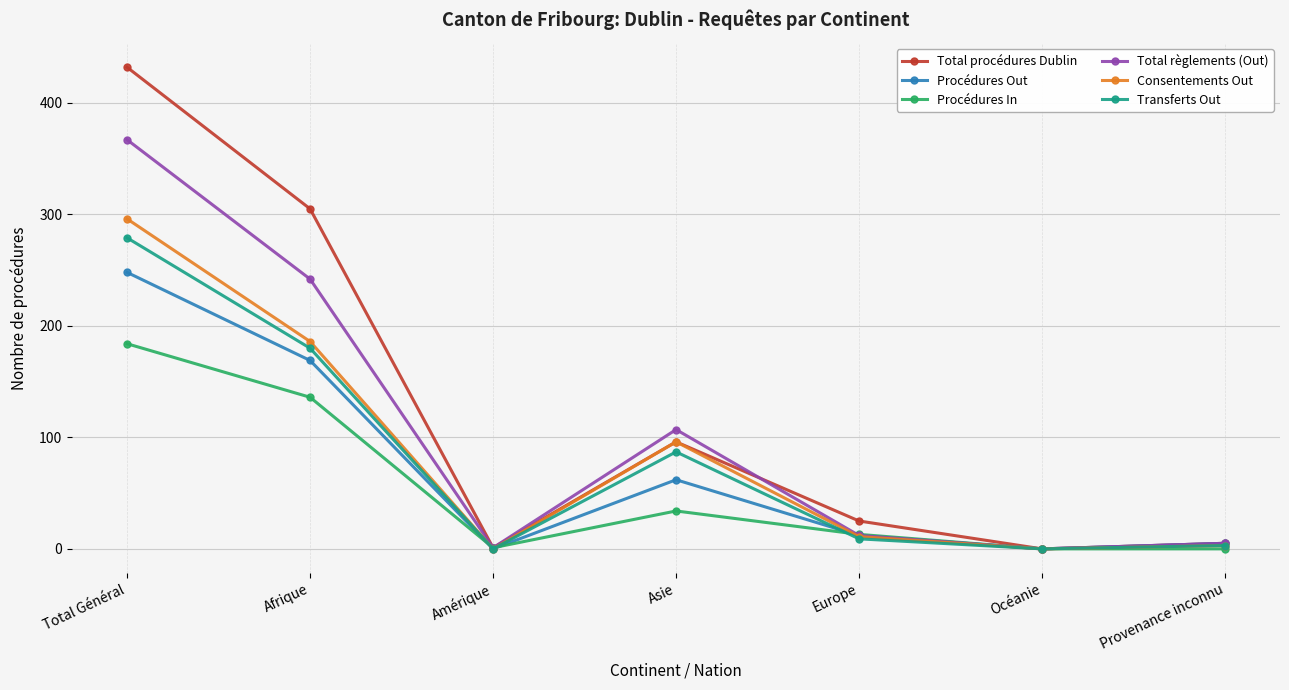

True or false: Total procédures Dublin and Total règlements (Out) cross at least once.

True